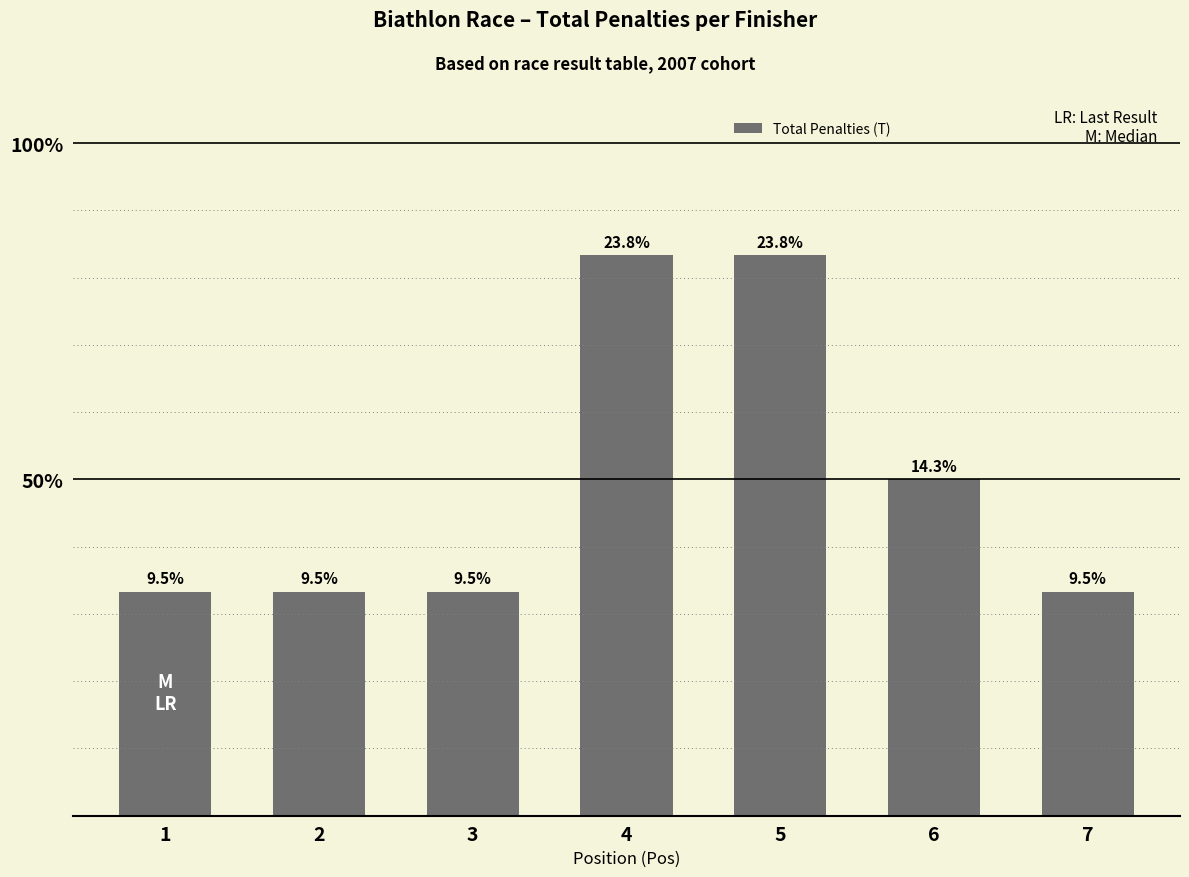

Reading left to right, what are all the values shown in this chart?

2	2	2	5	5	3	2